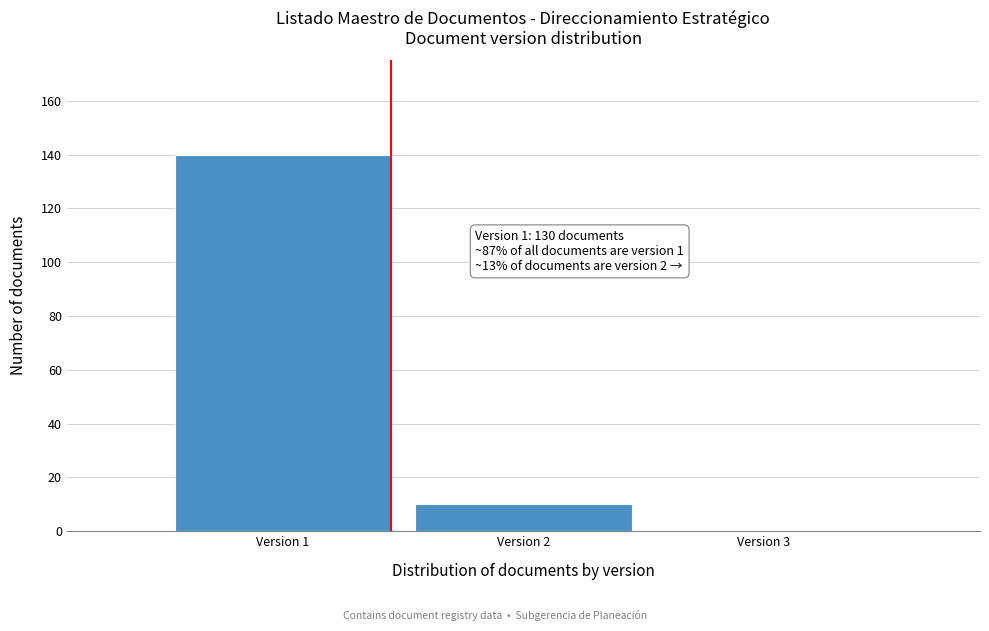

Reading left to right, transcribe all the data shown in this chart.

Version 1=140	Version 2=10	Version 3=0